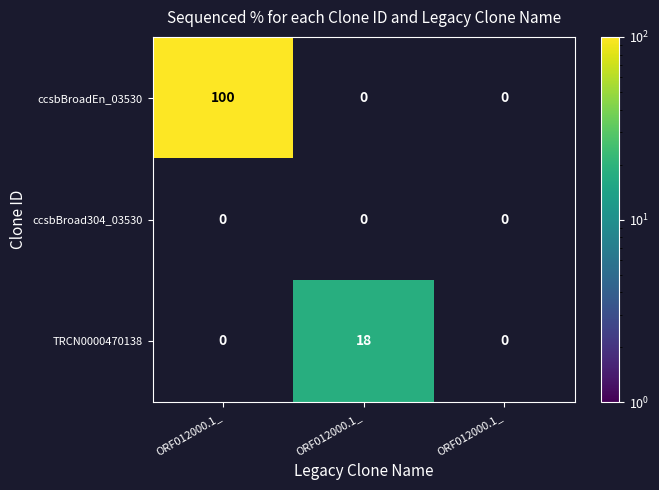

Count the number of categories in the chart.

3